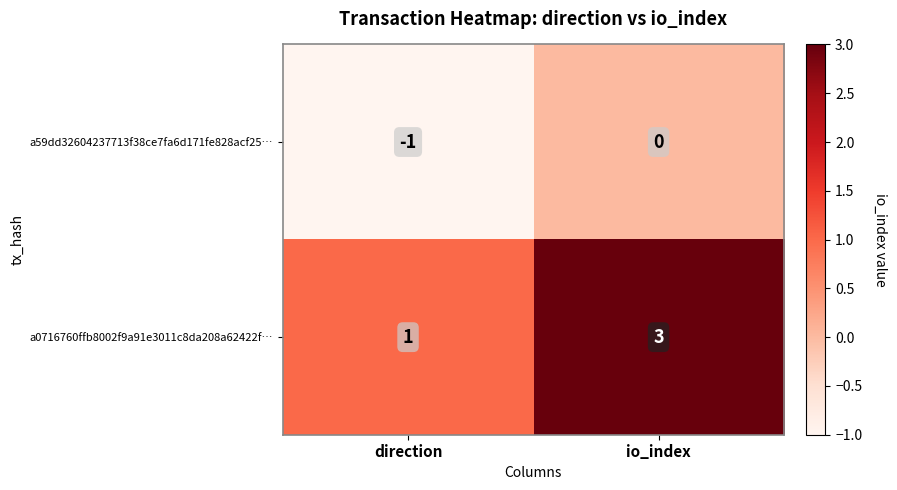

Where is a0716760ffb8002f9a91e3011c8da208a62422f… nearest to the value 2?

direction